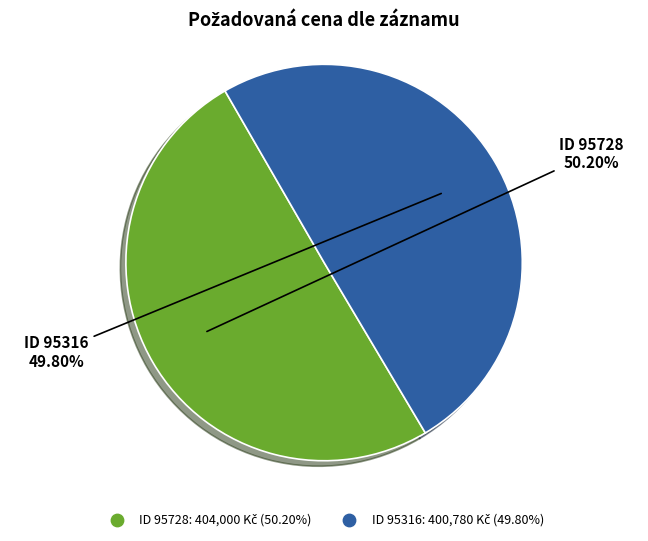

How many segments does this pie chart have?

2